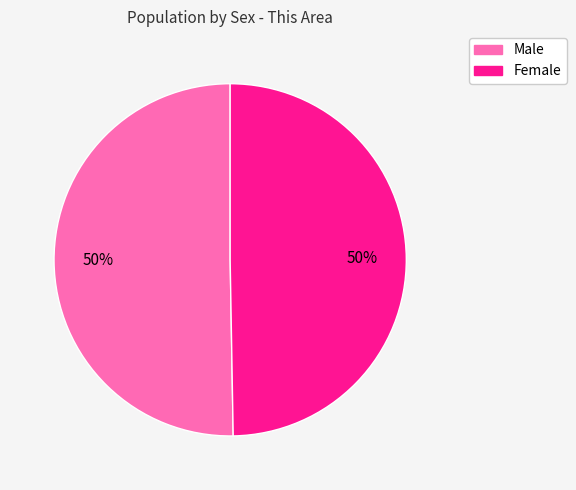

What is the ratio of the value at Male to the value at Female?

1.0